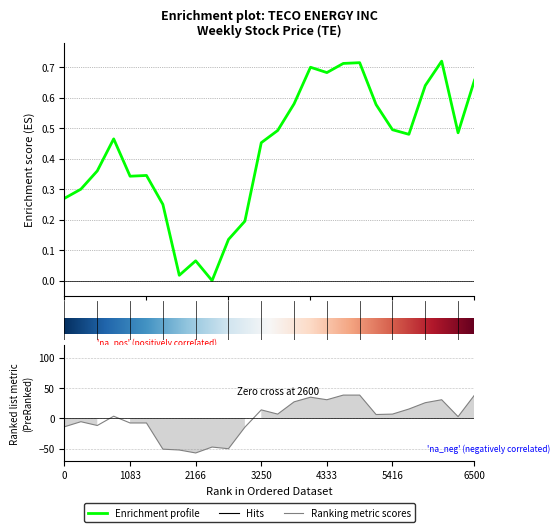

Reading left to right, transcribe all the data shown in this chart.

Stock Price: 0.3	0.3	0.4	0.5	0.3	0.3	0.3	0.0	0.1	0.0	0.1	0.2	0.5	0.5	0.6	0.7	0.7	0.7	0.7	0.6	0.5	0.5	0.6	0.7	0.5	0.7
CLOSE: -13.9	-5.6	-11.8	3.4	-7.7	-7.7	-50.8	-52.1	-57.0	-47.3	-50.1	-14.6	13.9	6.9	27.1	34.7	30.5	38.2	38.2	6.2	6.9	15.3	25.7	30.5	2.8	38.2